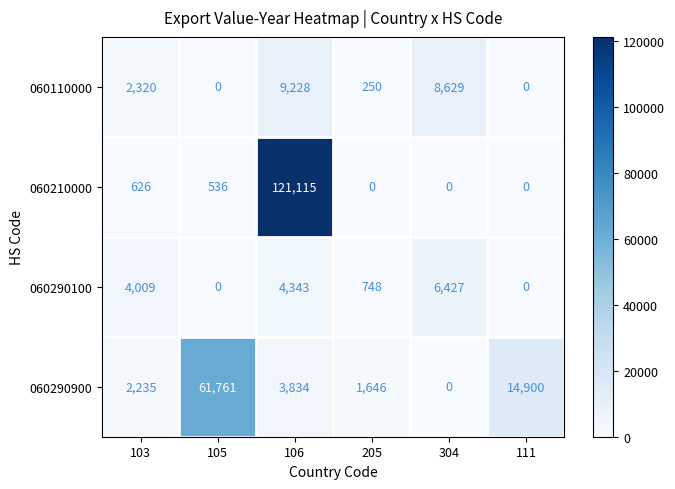

At how many categories does at least one series exceed 17572?

2